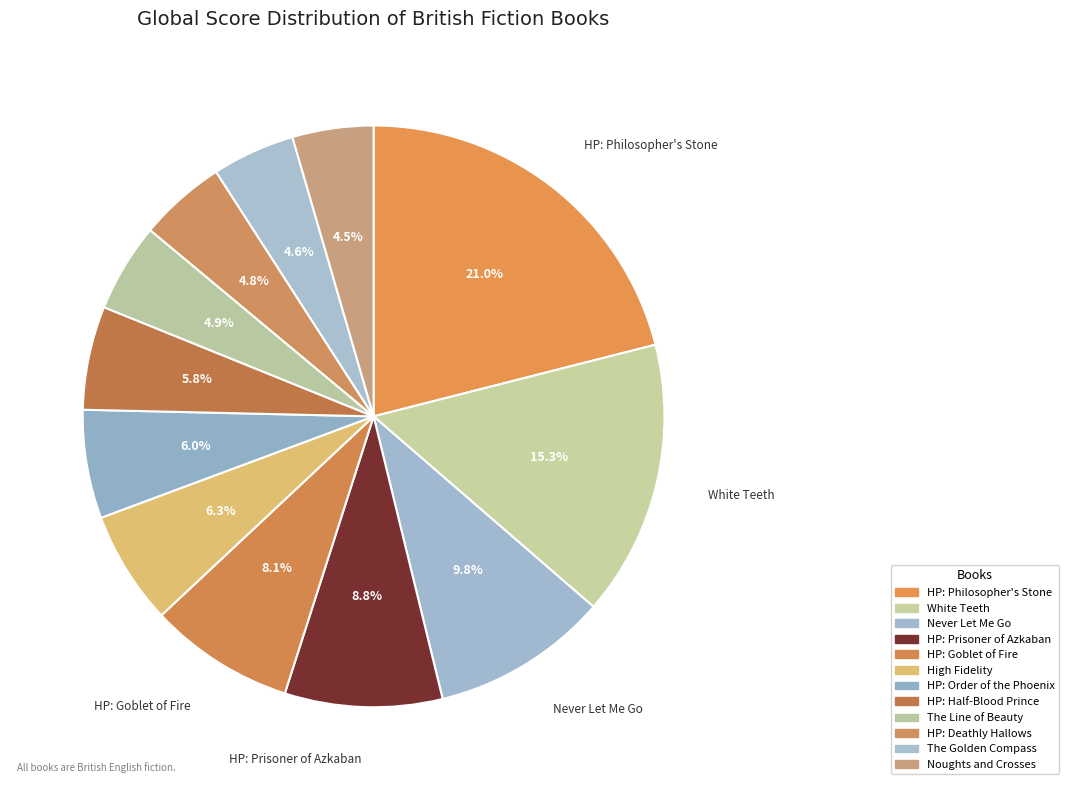

How many slices are in this pie chart?

12